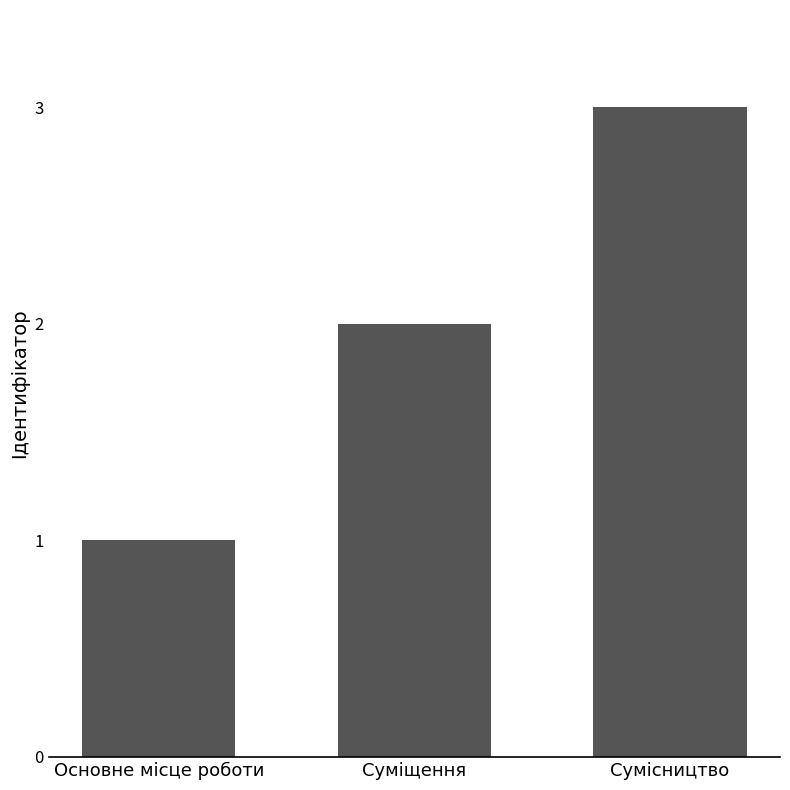

Which label corresponds to the smallest value in the chart?

Основне місце роботи